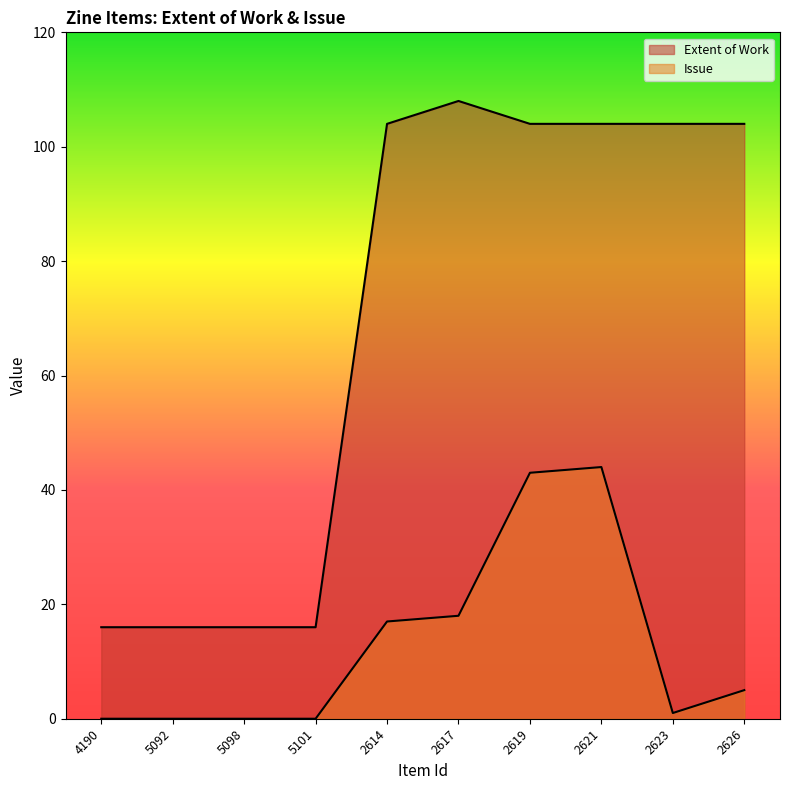

Does the chart display data point markers on the line(s)?

No